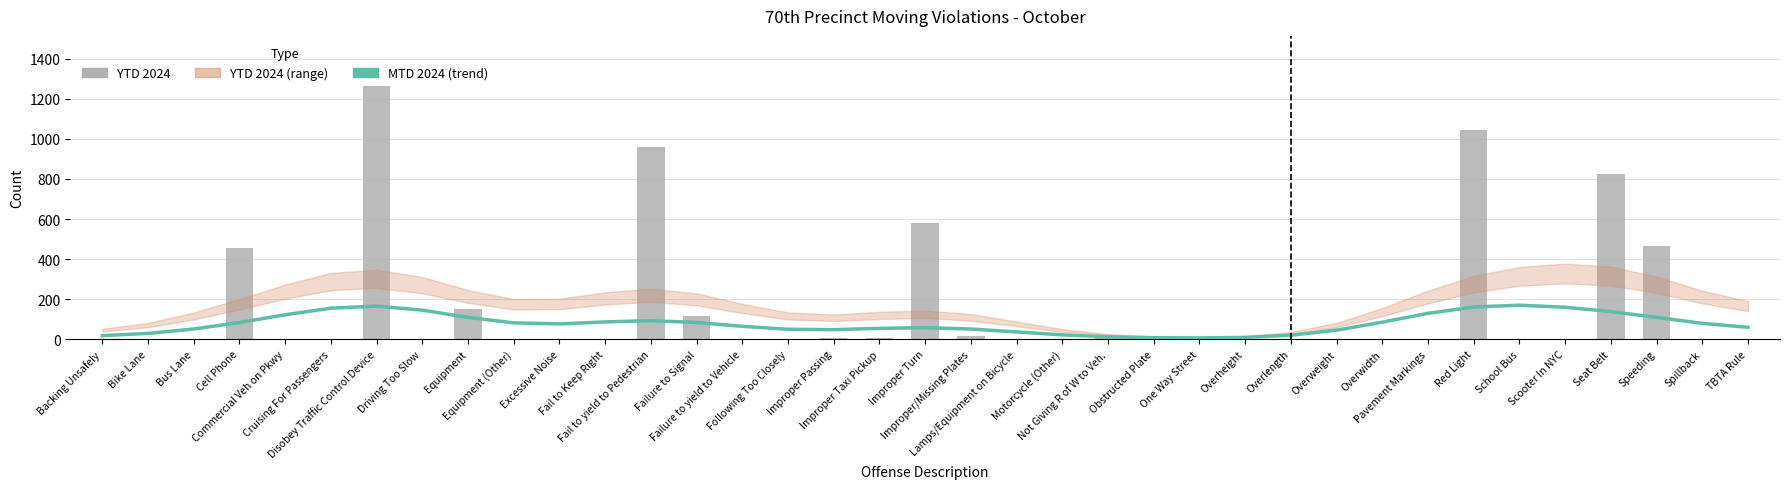

What is the difference between the YTD 2024 values at Overheight and Motorcycle (Other)?

1.0